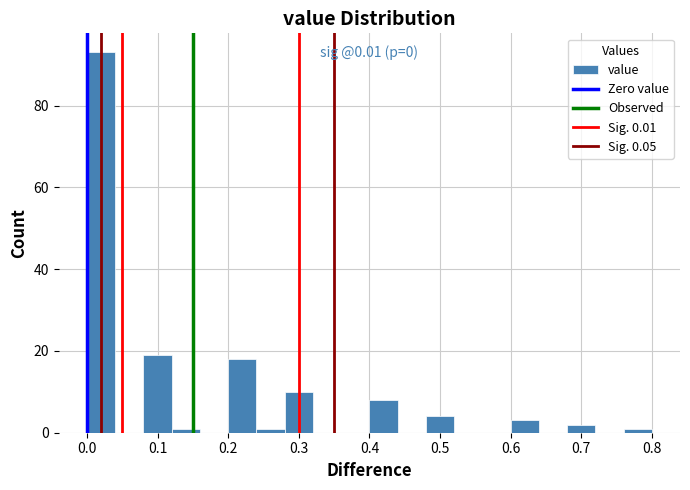

Over which range of the x-axis is the bar tallest?

0.00 to 0.04